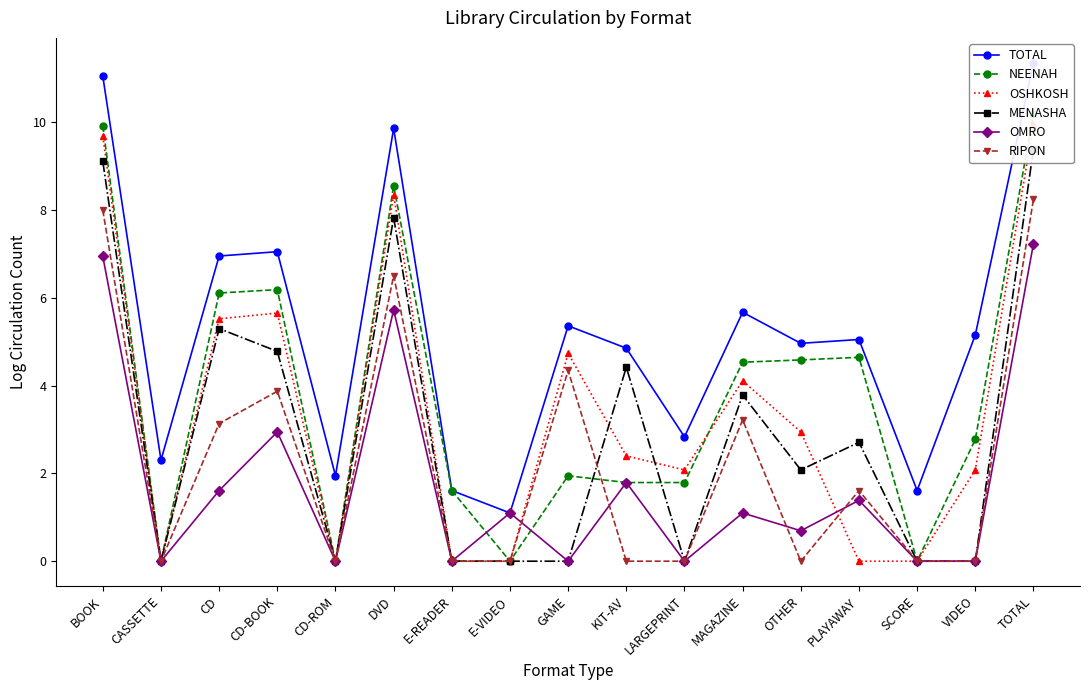

How many lines are shown in the chart?

6